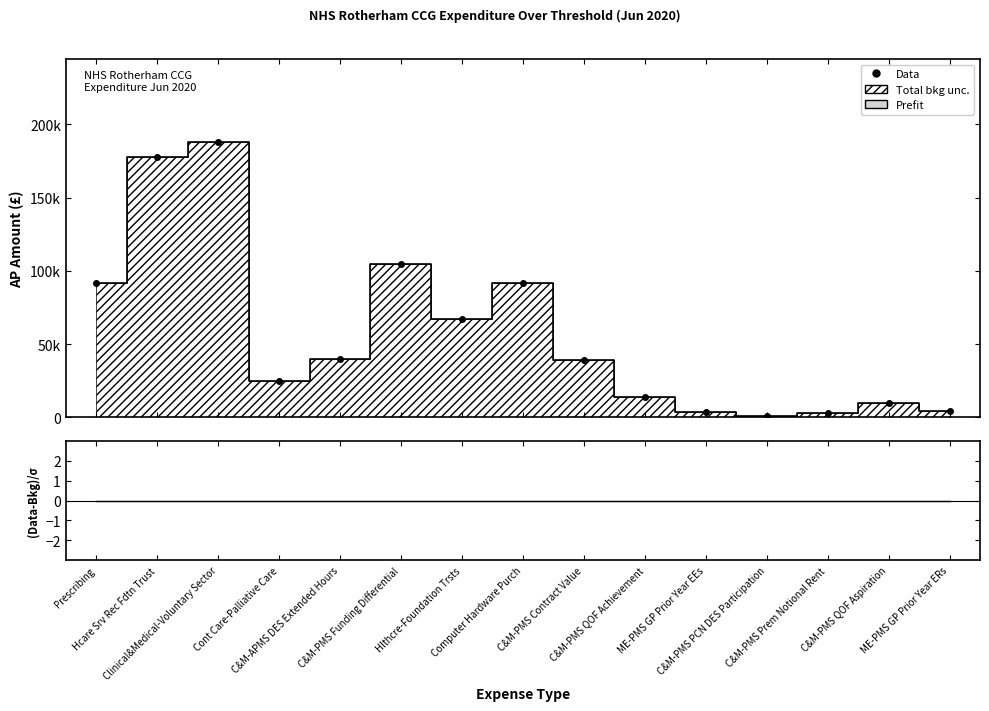

Which label corresponds to the smallest value in the chart?

C&M-PMS PCN DES Participation